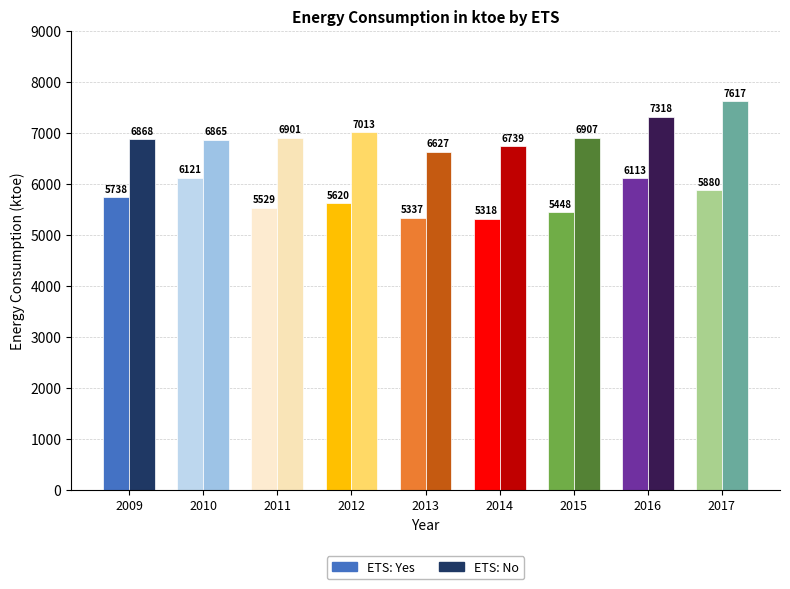

Which has a higher value, 2010 or 2011?

2010